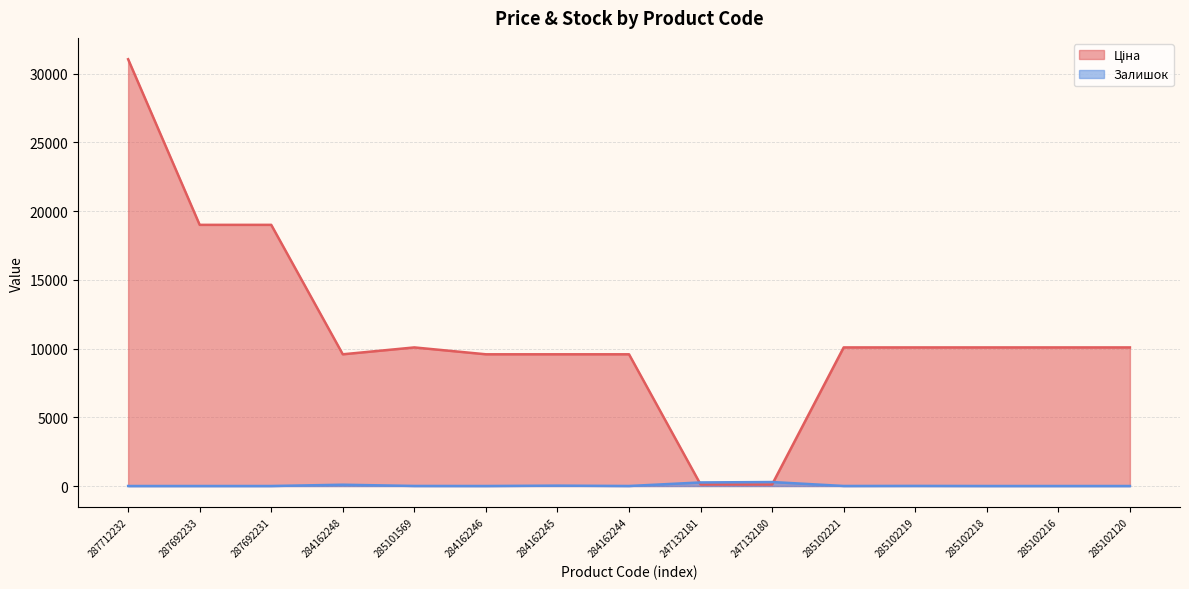

How many values in the Ціна series are below 10085?

6